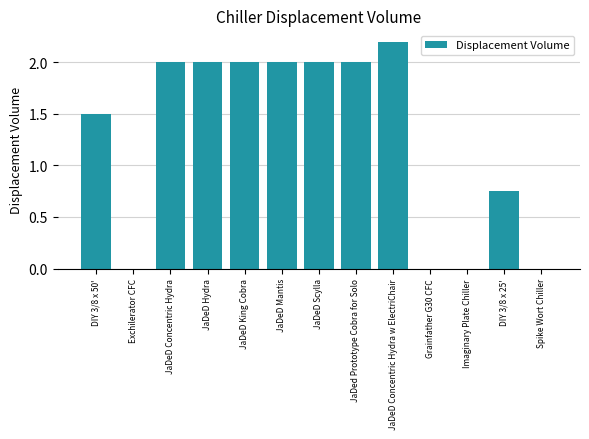

At which category does the chart reach its peak across all series?

JaDeD Concentric Hydra w ElectriChair